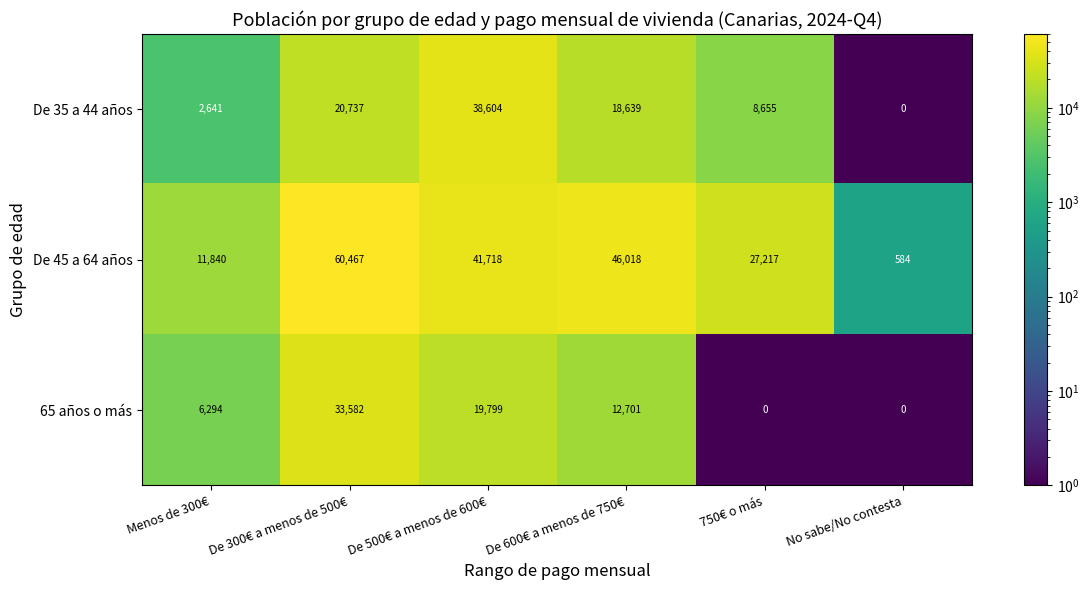

What is the total value across all series at Menos de 300€?

20775